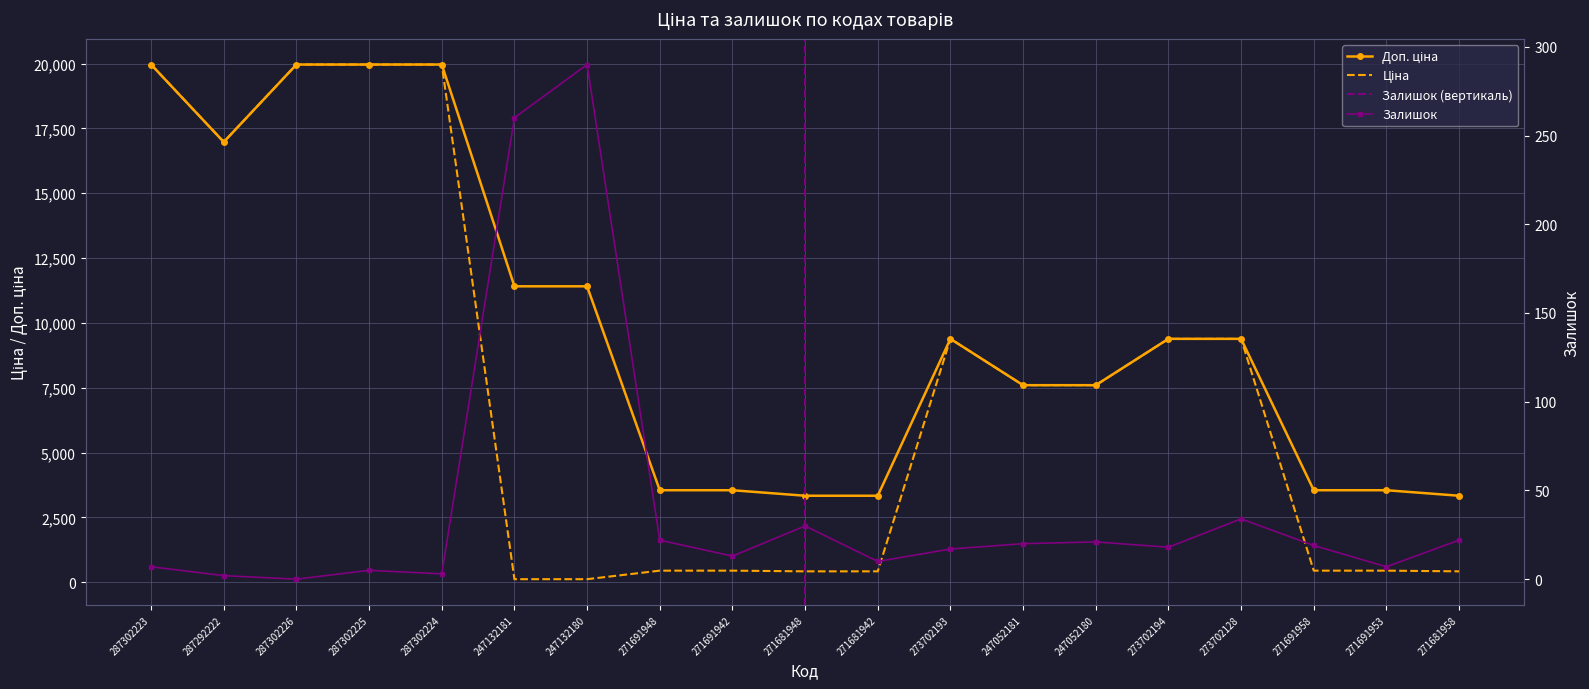

The value of Доп. ціна at 271691948 is 1137.4. True or false?

False